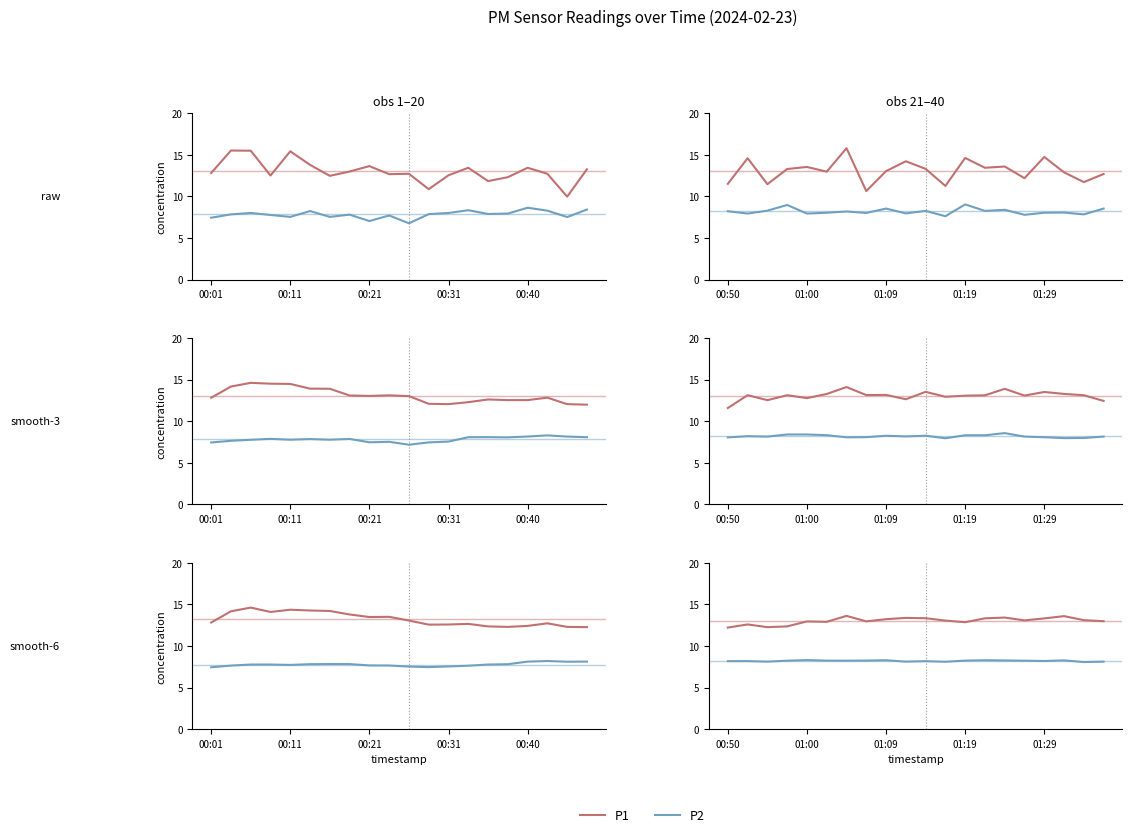

Which series has the largest total across all categories?

P1